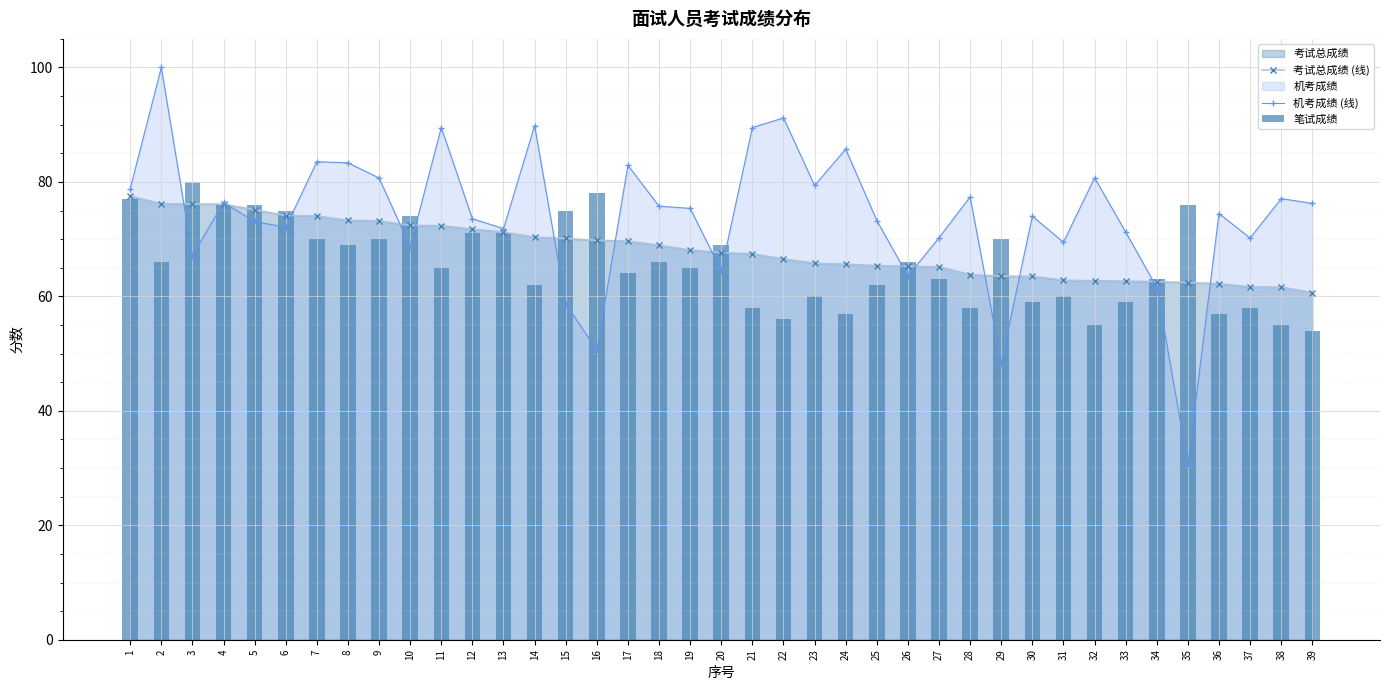

What is the value of the 考试总成绩 (线) point at the 1st from the left?

77.5